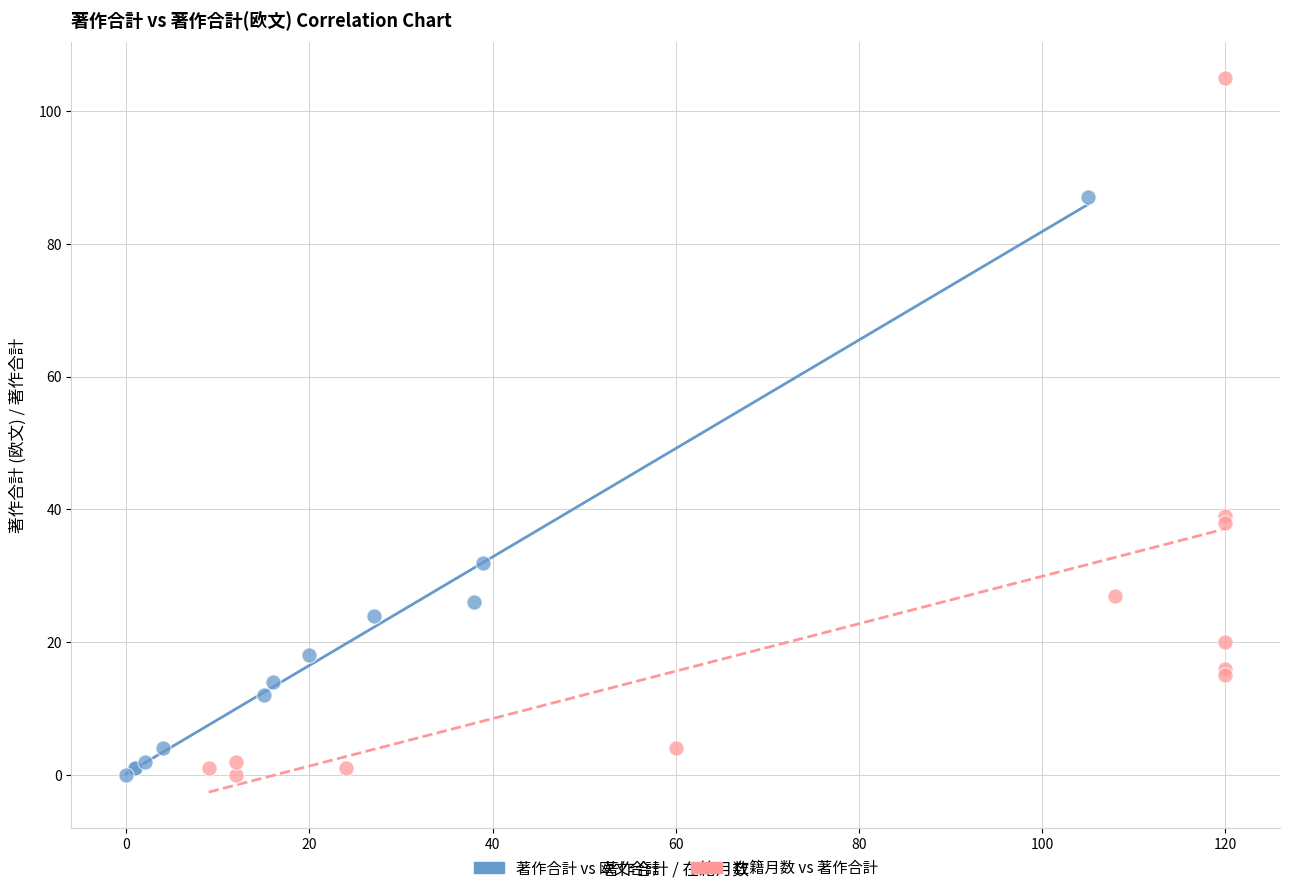

Which series has the largest Y range (max minus min)?

在籍月数 vs 著作合計